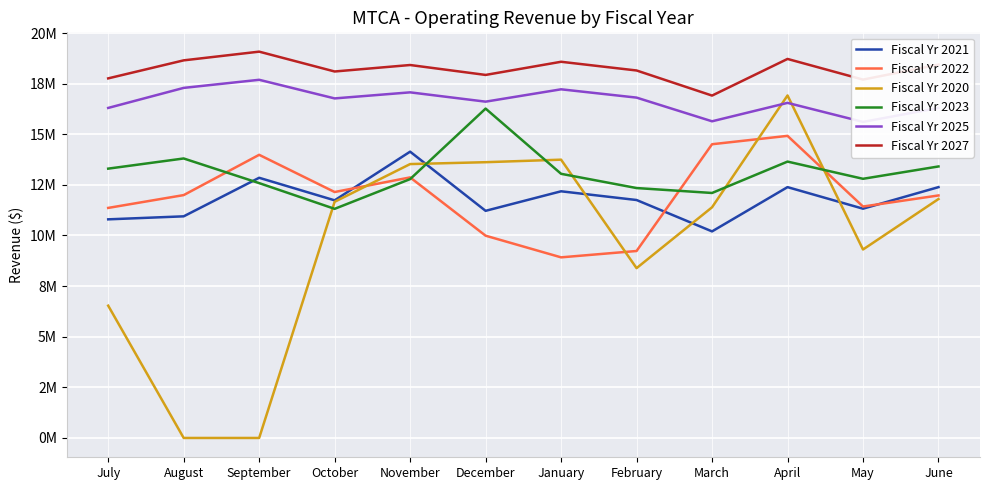

At which category does Fiscal Yr 2022 reach its first local valley?

October